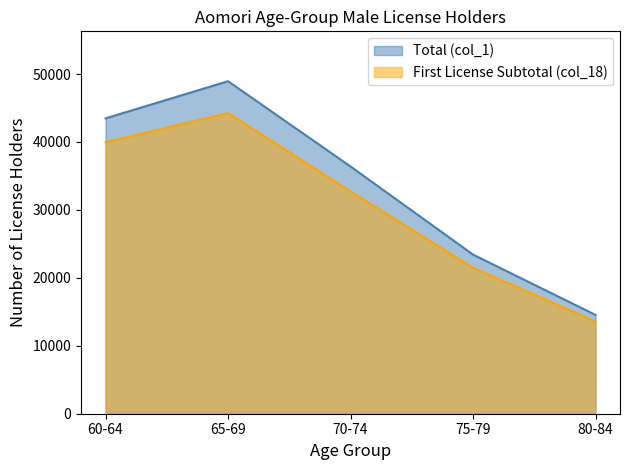

The First License Subtotal (col_18) series shows 7347 at 75-79. True or false?

False